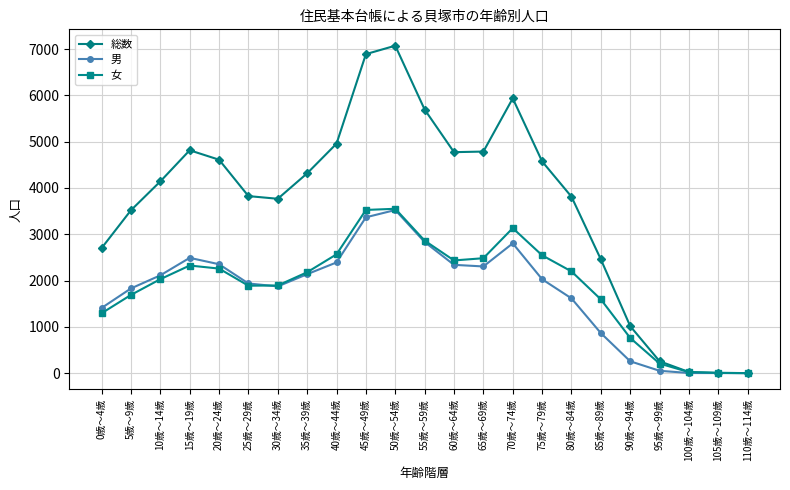

What position from the left is 65歳～69歳?

14